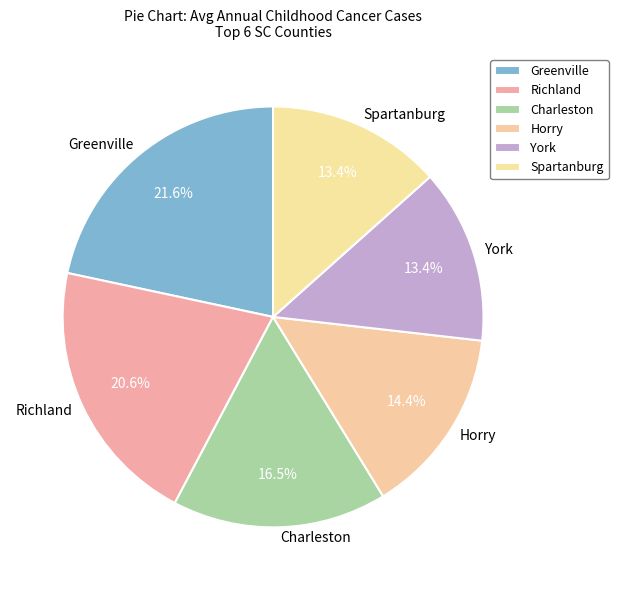

What is the total percentage of Richland and Charleston?

37.1%